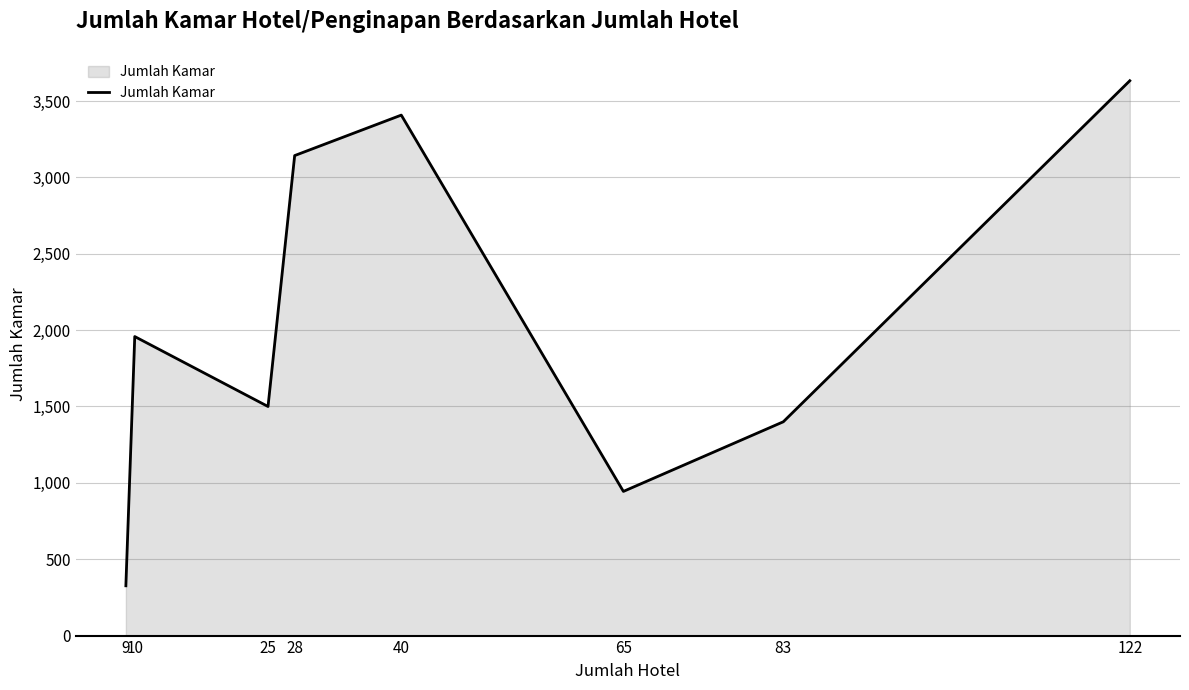

What is the sum of the values at 122 and 83?

5033